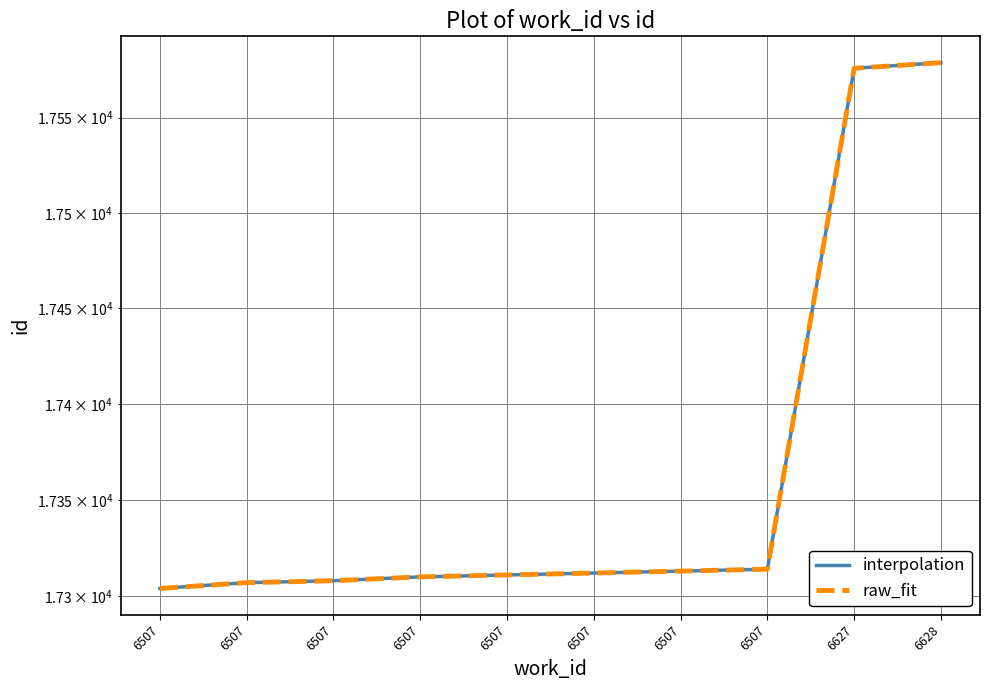

At which label does raw_fit first exceed 17312?

6507